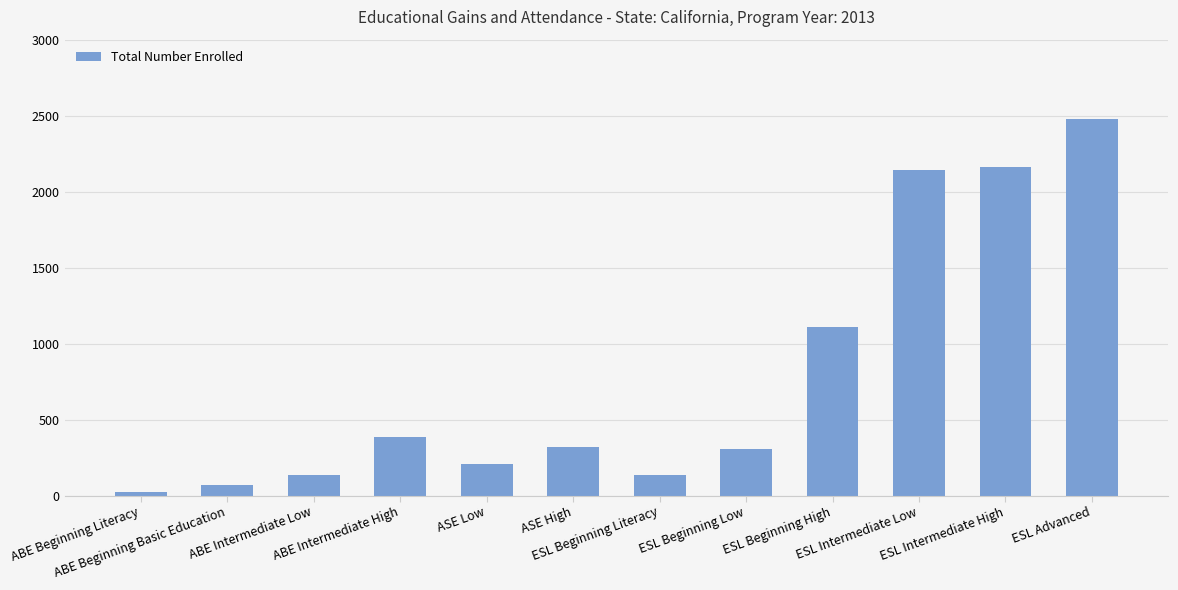

What is the smallest value displayed?

20